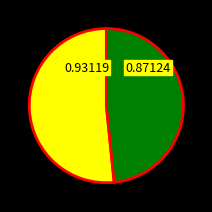

Is there any slice that represents more than half of the pie?

Yes